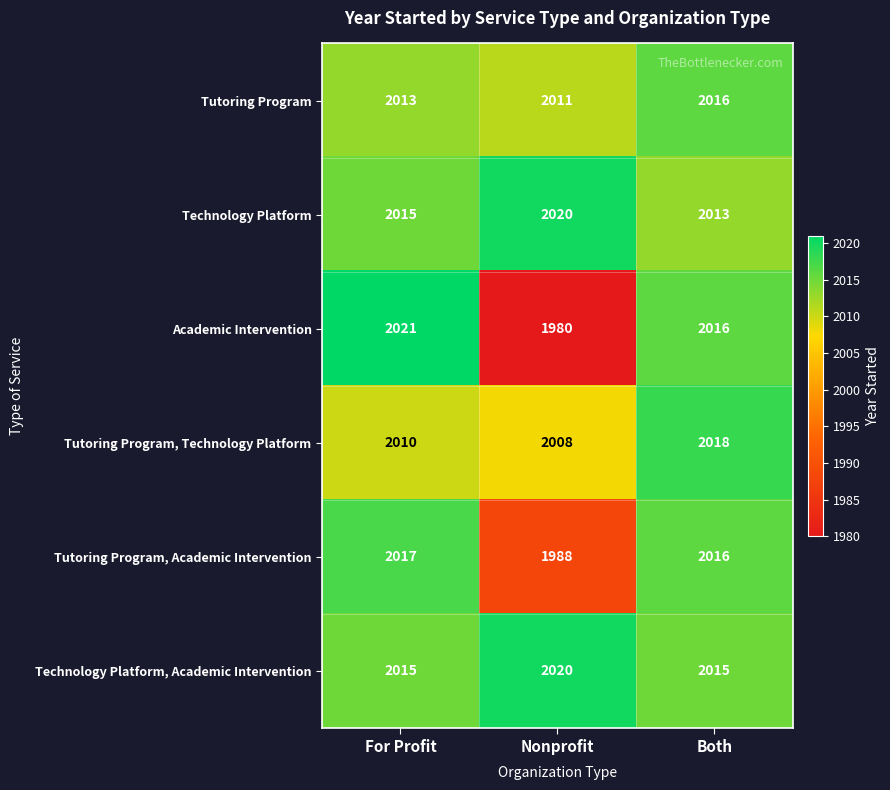

Reading left to right, what are all the values shown in this chart?

Tutoring Program: 2013	2011	2016
Technology Platform: 2015	2020	2013
Academic Intervention: 2021	1980	2016
Tutoring Program, Technology Platform: 2010	2008	2018
Tutoring Program, Academic Intervention: 2017	1988	2016
Technology Platform, Academic Intervention: 2015	2020	2015